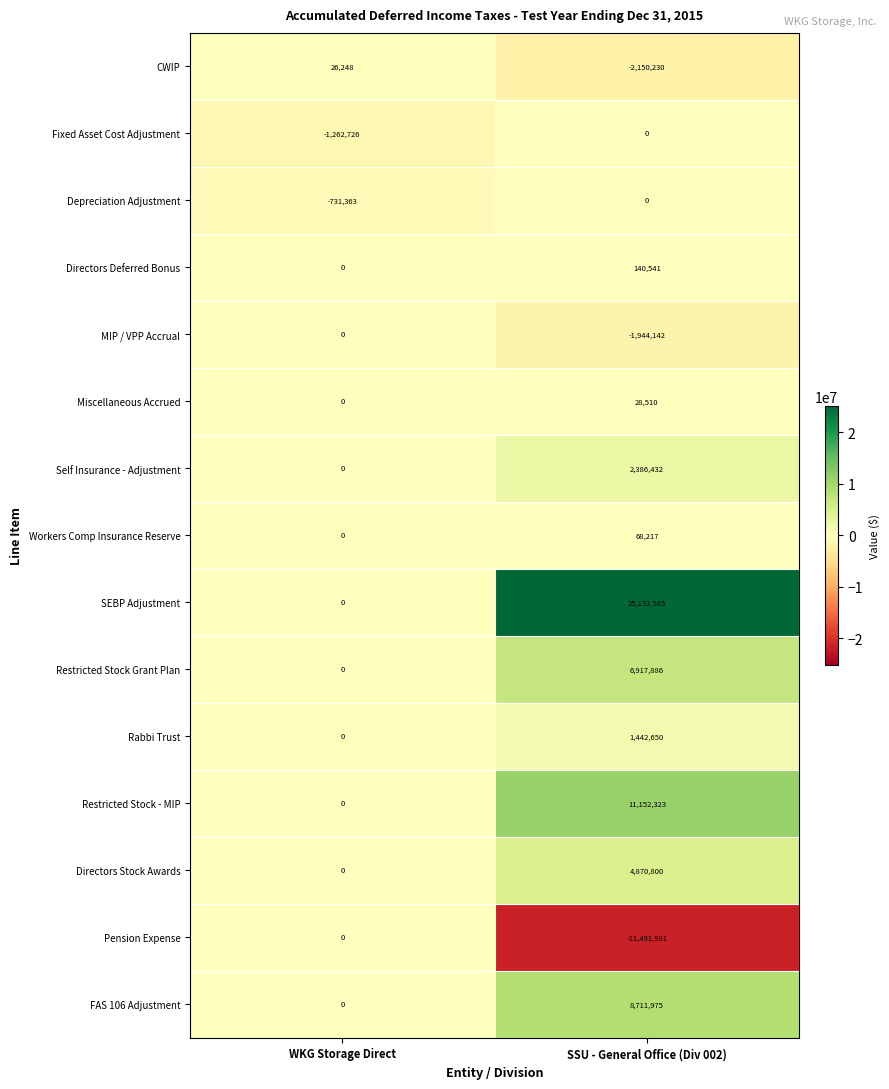

Rank the categories by Depreciation Adjustment value from highest to lowest.

SSU - General Office (Div 002), WKG Storage Direct